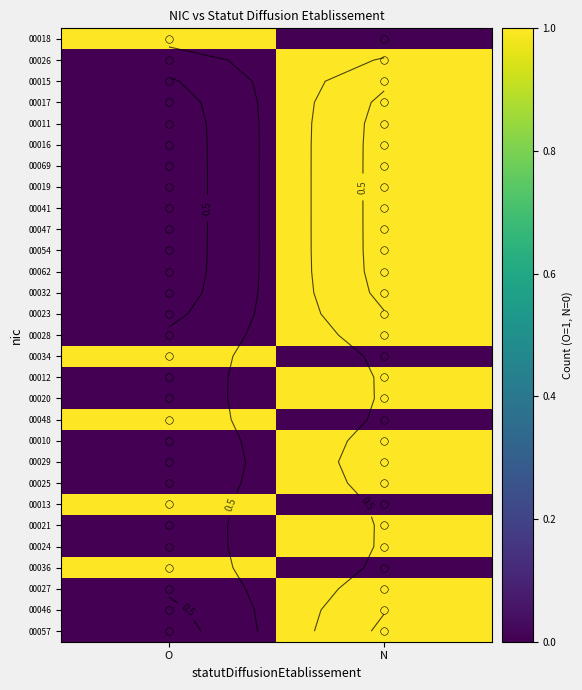

The value of 00048 at N is 0. True or false?

True